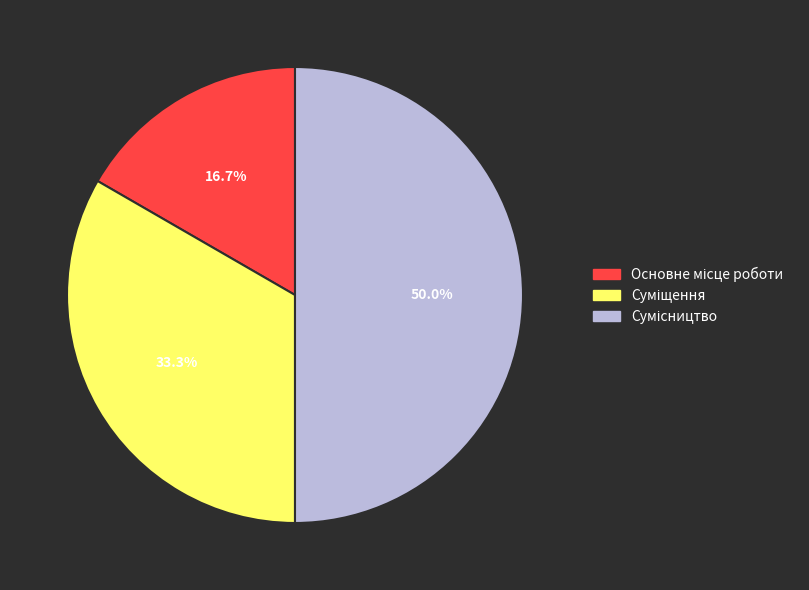

How many slices are in this pie chart?

3